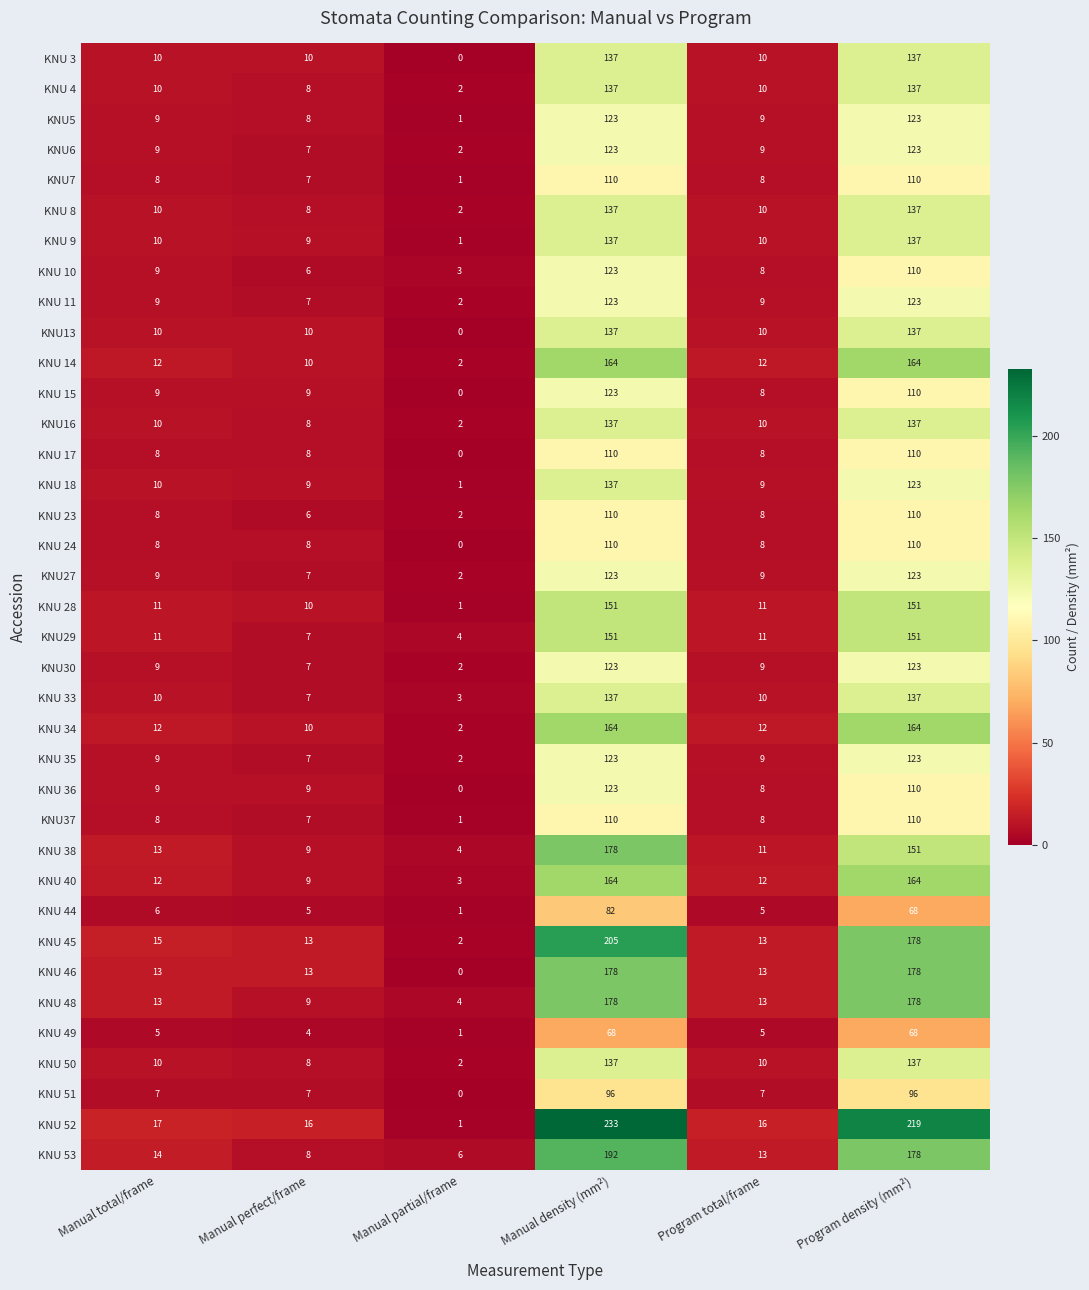

Which series has the widest spread of values?

KNU 52